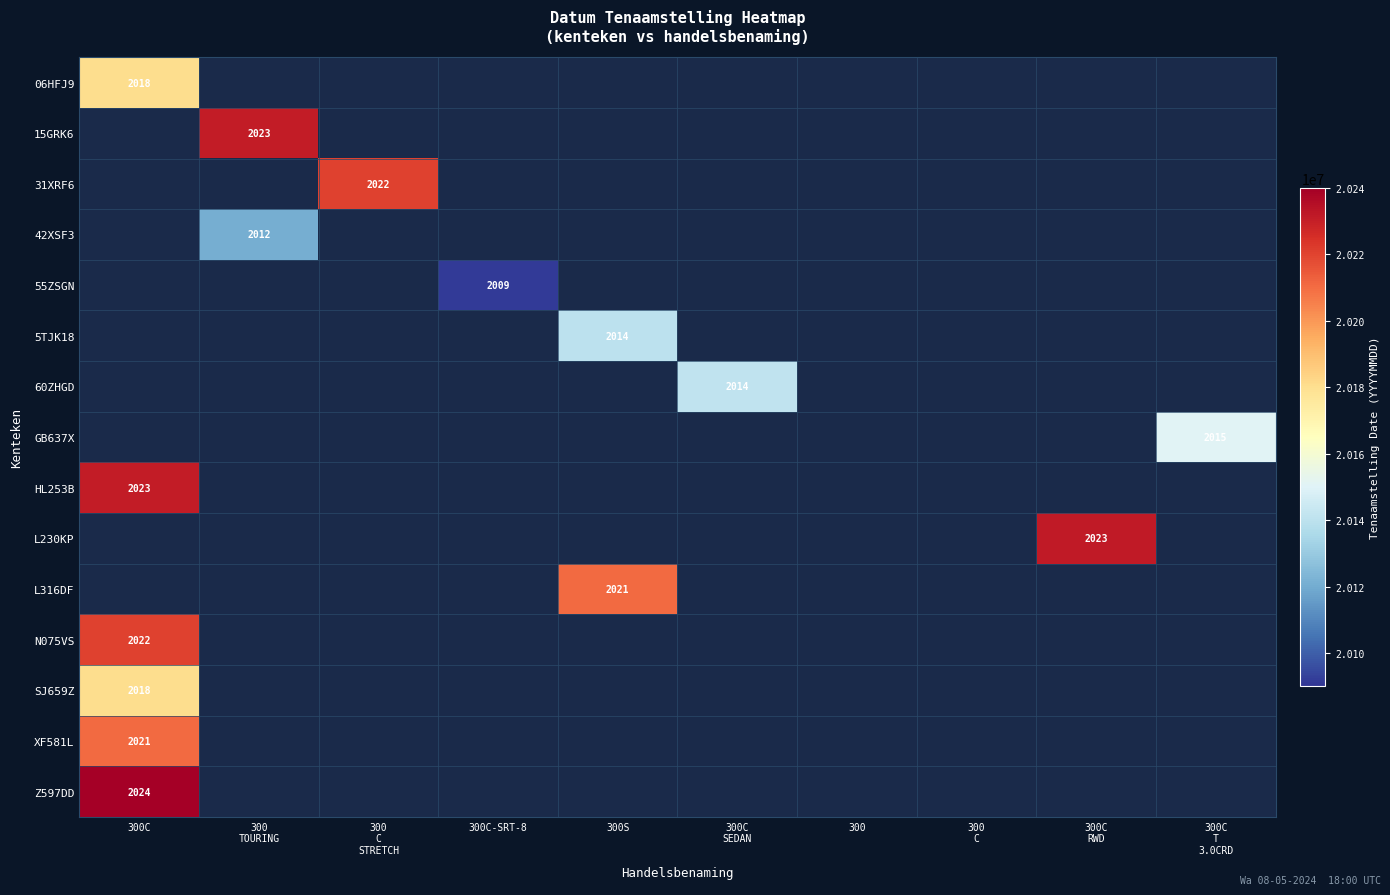

Which label corresponds to the smallest value in the chart?

300C-SRT-8